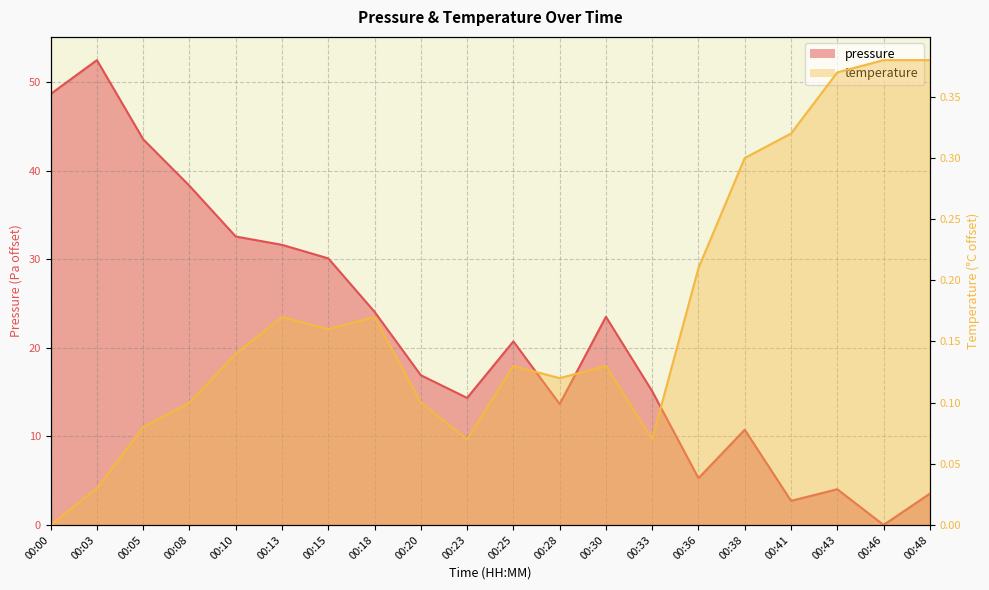

Which series has the largest range (max minus min)?

pressure